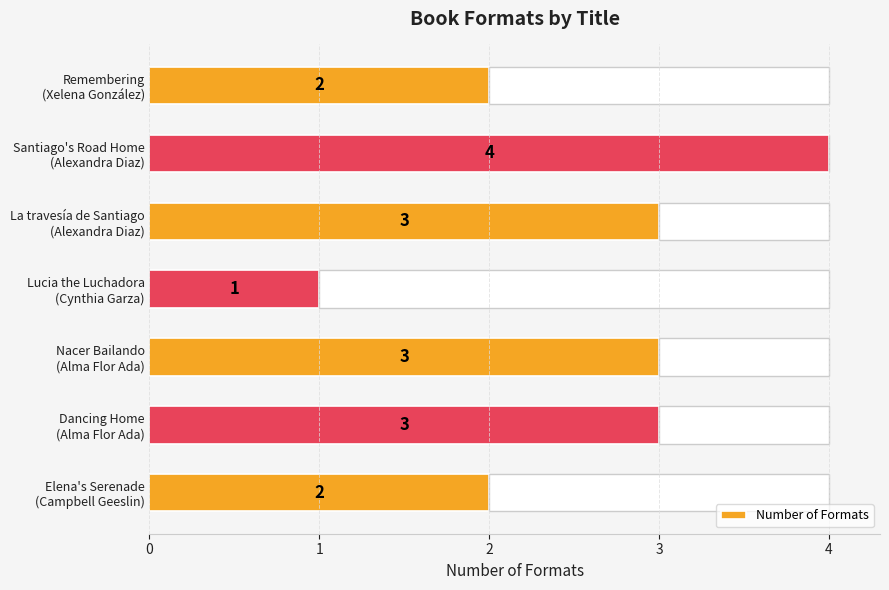

How many bars are there in total?

7